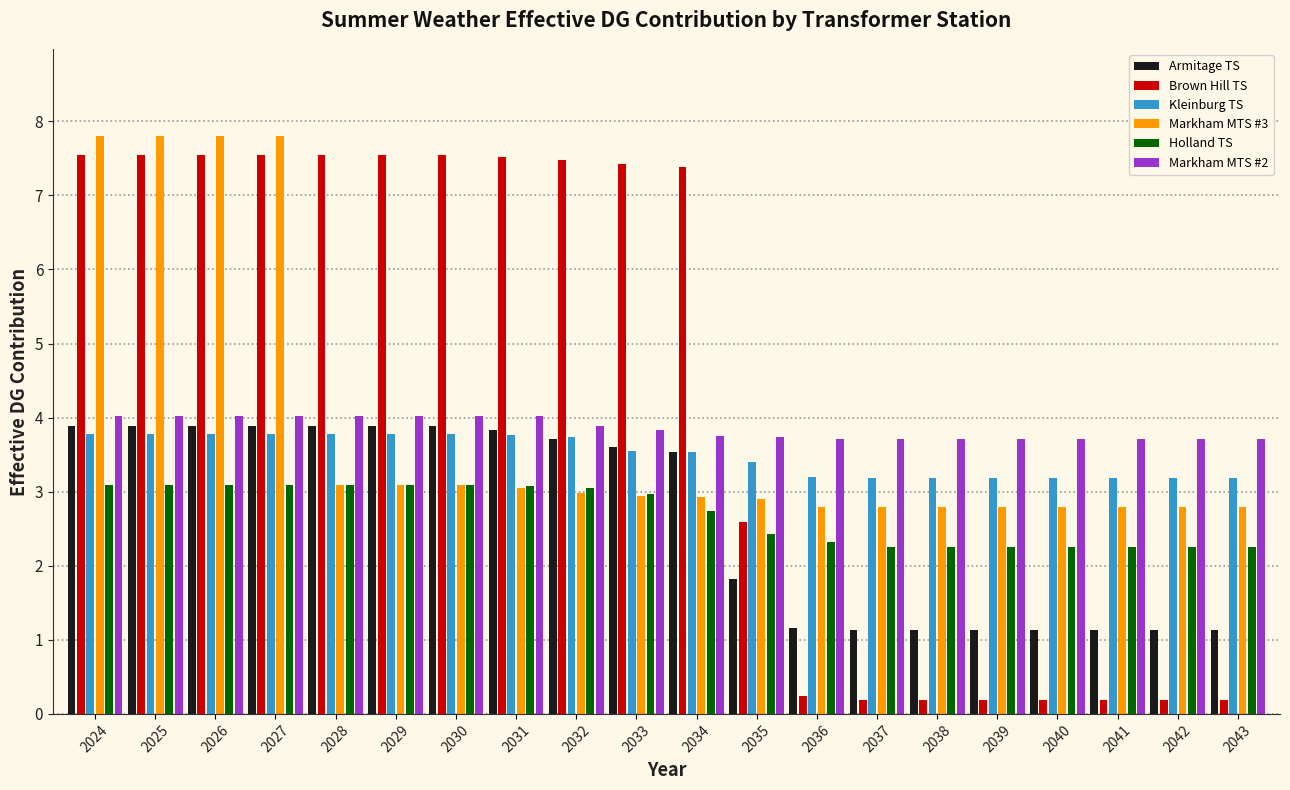

What is the greatest value displayed?

7.8